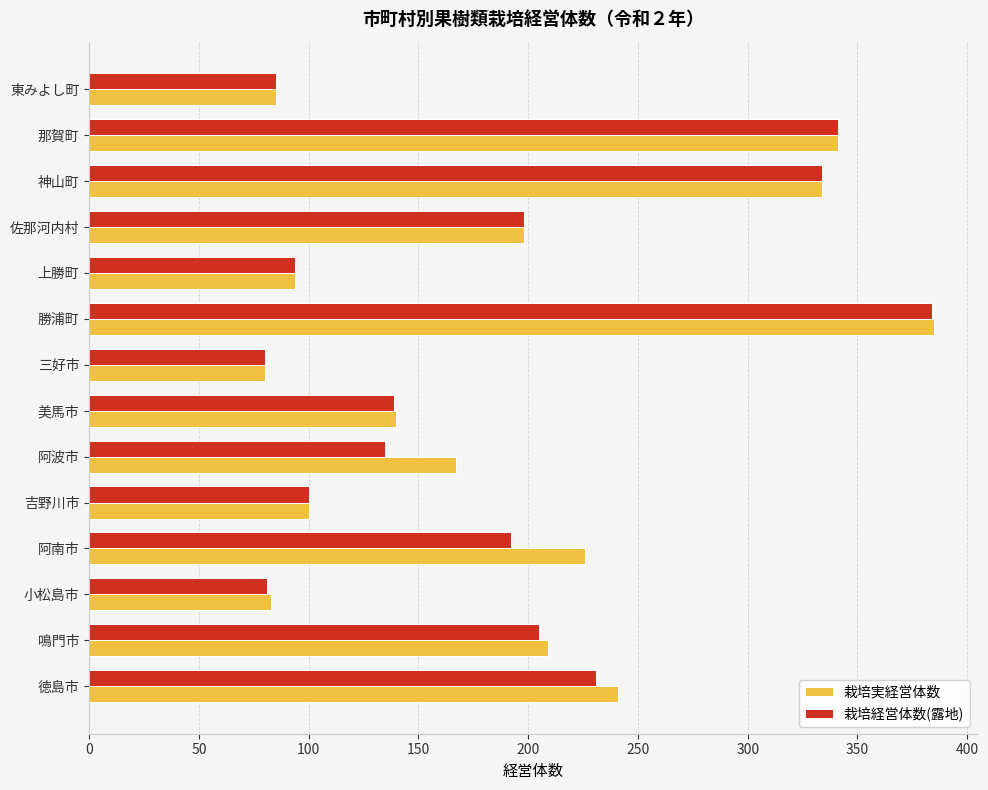

What is the difference between the maximum and minimum values in the 栽培実経営体数 series?

305